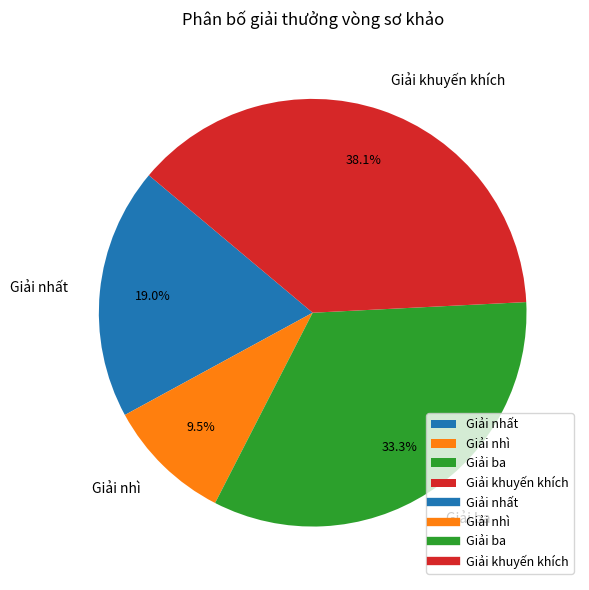

Which category has the smallest portion of the pie?

Giải nhì